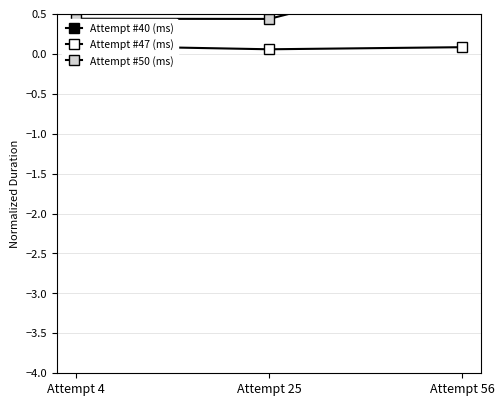

How many data points does each series have?

3